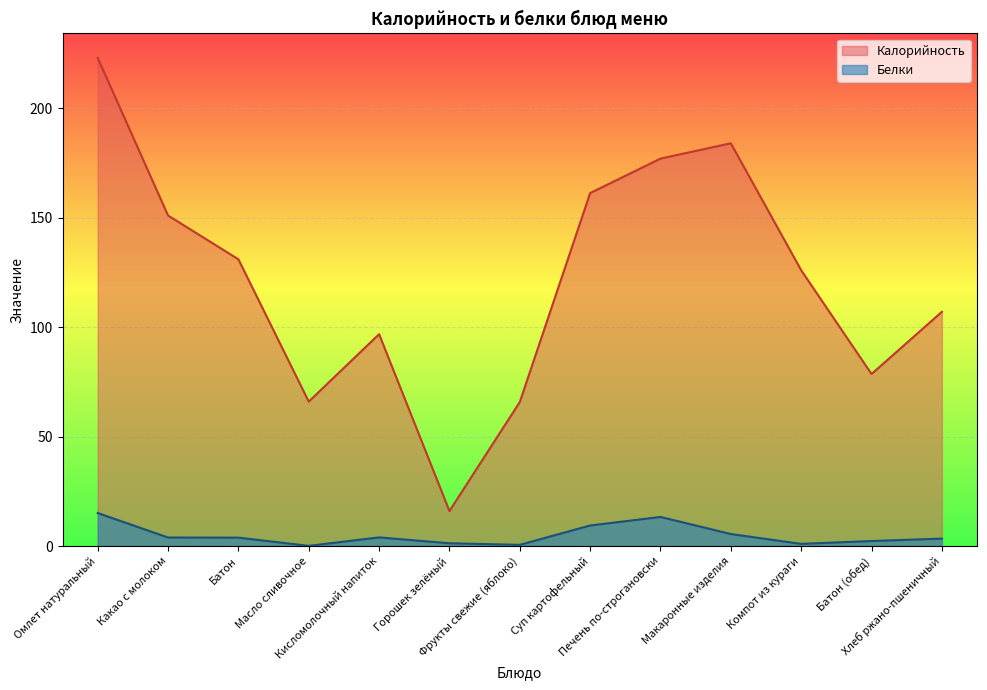

What is the average value of the Калорийность series?

121.8